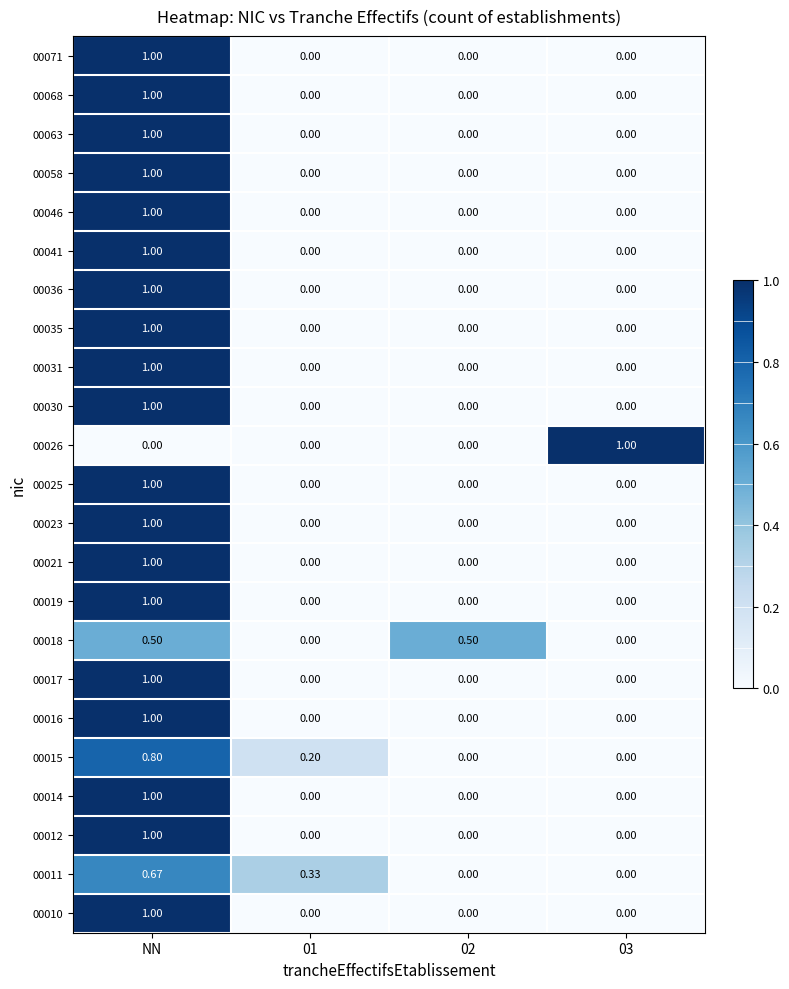

Is the value of 00021 at NN greater than the value of 00041 at 03?

Yes